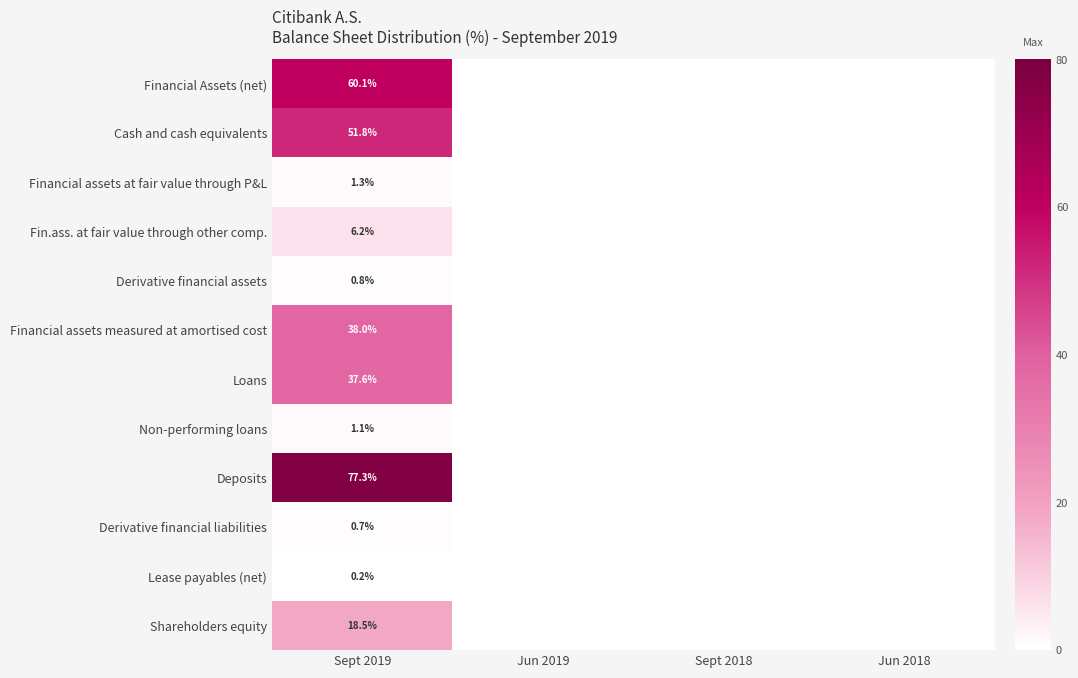

Count the number of data series in this chart.

12